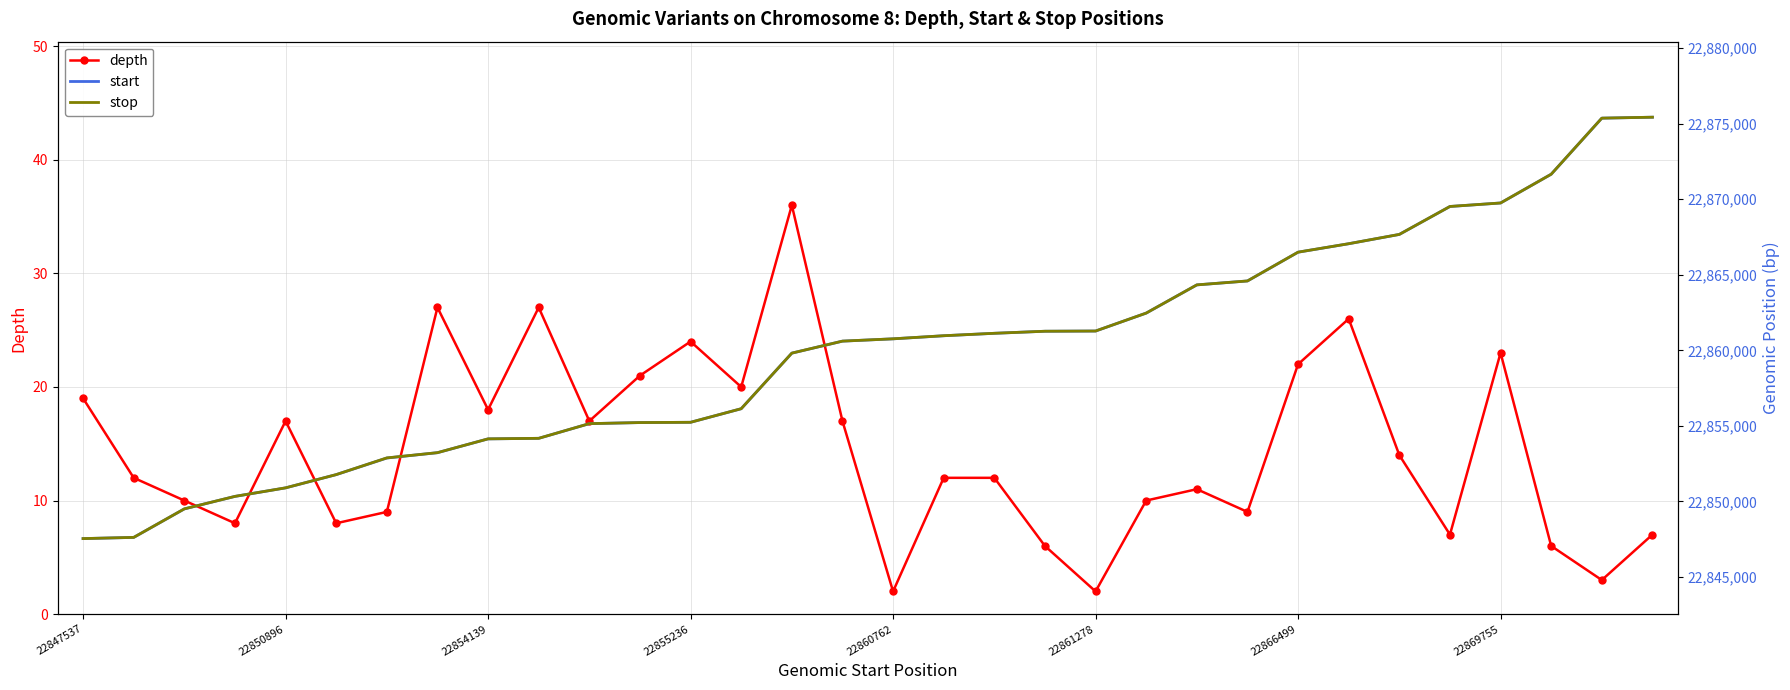

Reading left to right, transcribe all the data shown in this chart.

depth: 19	12	10	8	17	8	9	27	18	27	17	21	24	20	36	17	2	12	12	6	2	10	11	9	22	26	14	7	23	6	3	7
start: 22847537	22847616	22849504	22850331	22850896	22851773	22852873	22853225	22854139	22854175	22855147	22855218	22855236	22856135	22859815	22860609	22860762	22860966	22861128	22861264	22861278	22862466	22864333	22864593	22866499	22867058	22867674	22869524	22869755	22871659	22875371	22875434
stop: 22847538	22847617	22849505	22850332	22850897	22851774	22852879	22853226	22854140	22854176	22855148	22855219	22855237	22856136	22859816	22860610	22860763	22860968	22861129	22861265	22861279	22862467	22864334	22864594	22866500	22867059	22867675	22869525	22869756	22871660	22875372	22875435